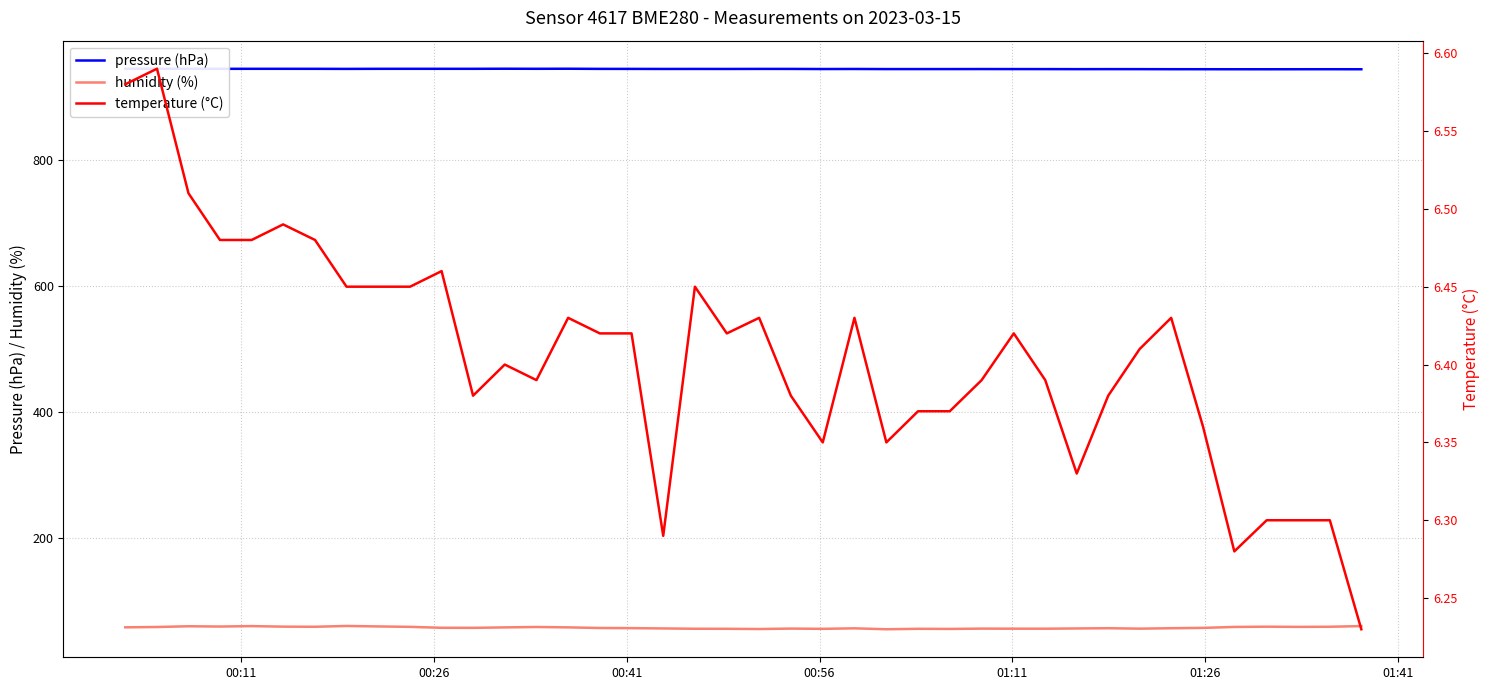

Does the chart have visible grid lines?

Yes